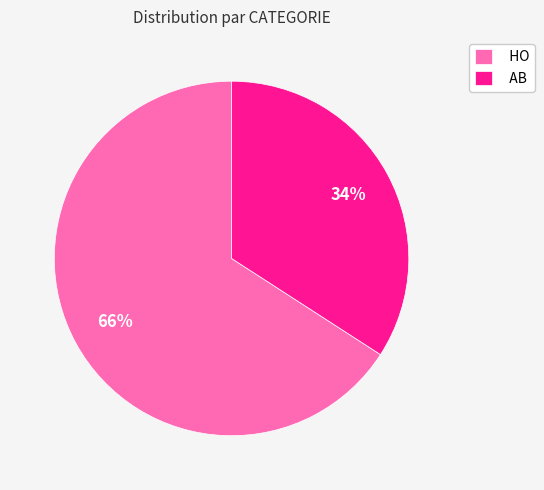

To the nearest percent, what is the average slice percentage?

50%